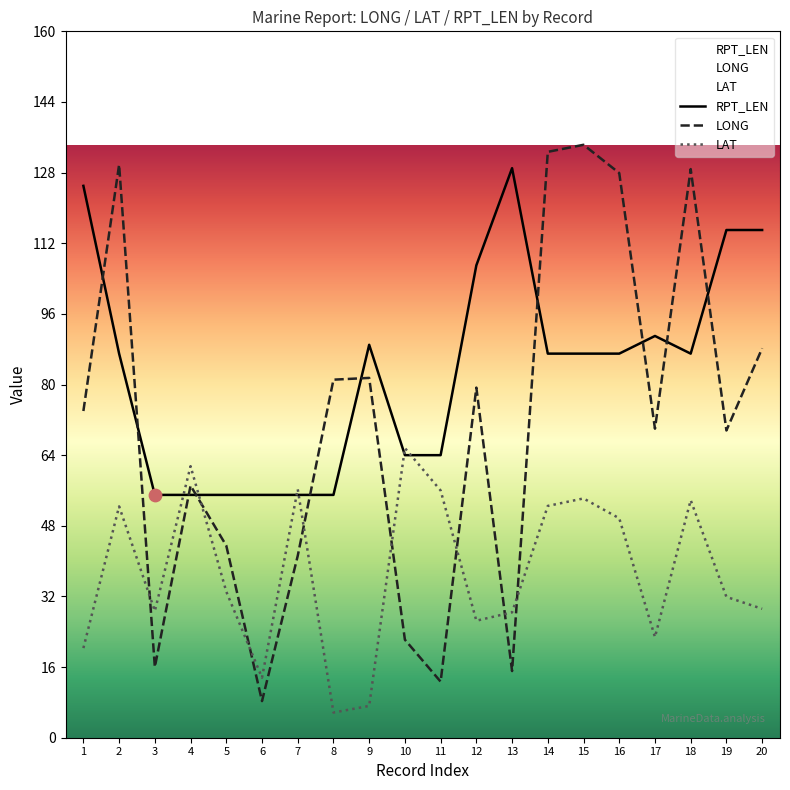

At which category is the sum across all series the highest?

15